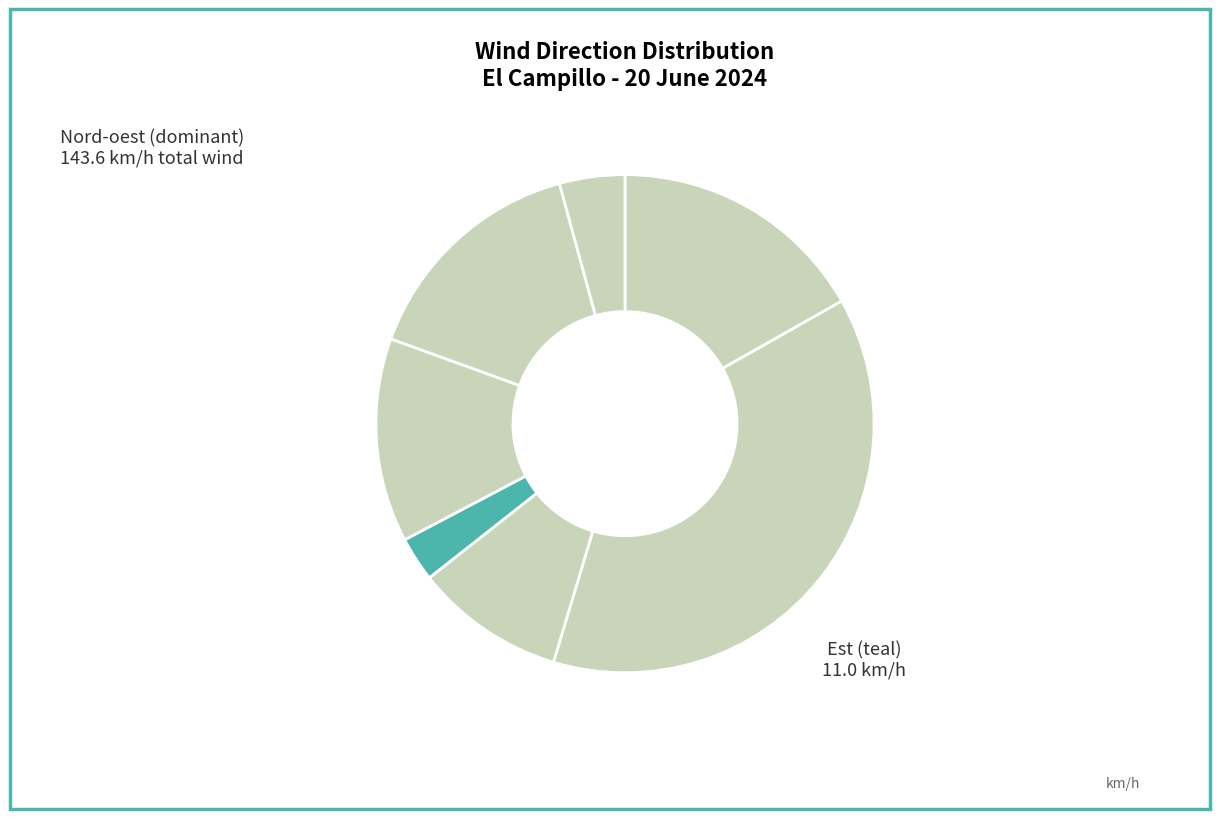

Does any single category account for the majority?

No